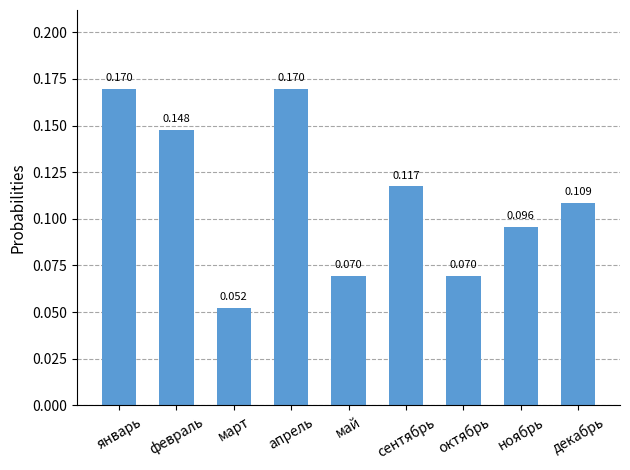

What is the label of the 9th bar from the right?

январь